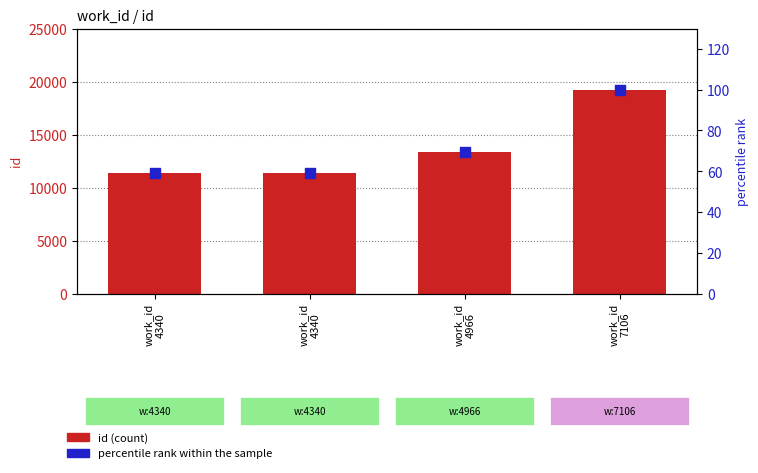

At how many categories does at least one series exceed 2352?

4